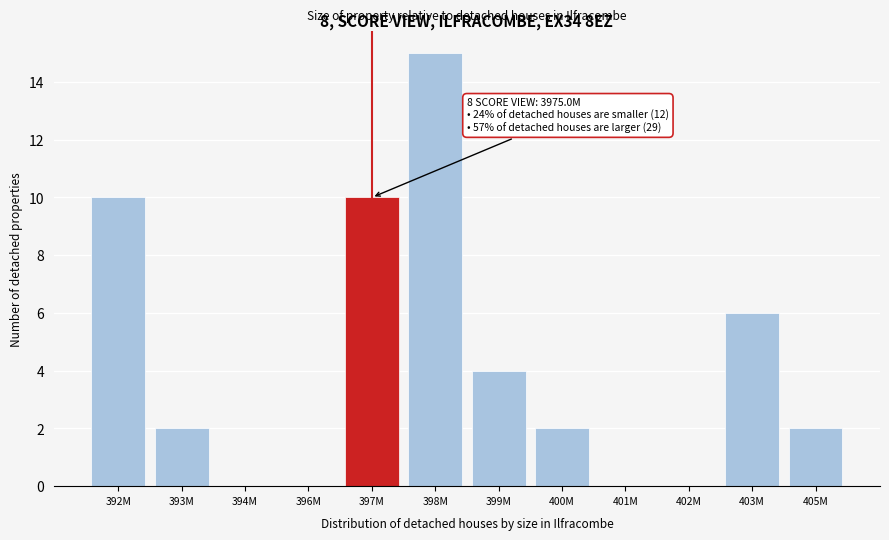

Reading left to right, transcribe all the data shown in this chart.

392M=10	393M=2	394M=0	396M=0	397M=10	398M=15	399M=4	400M=2	401M=0	402M=0	403M=6	405M=2